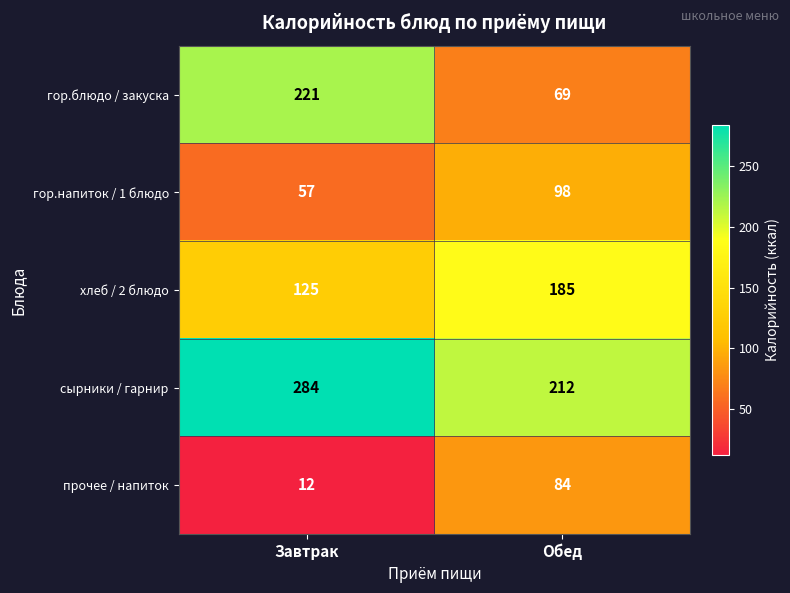

Between Завтрак and Обед, which series saw the biggest shift?

гор.блюдо / закуска